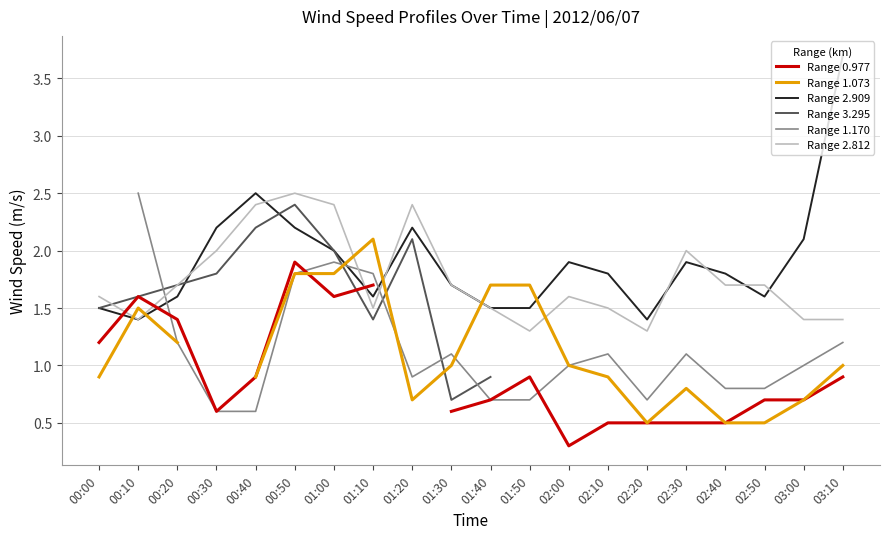

What is the maximum value shown in the chart?

3.7